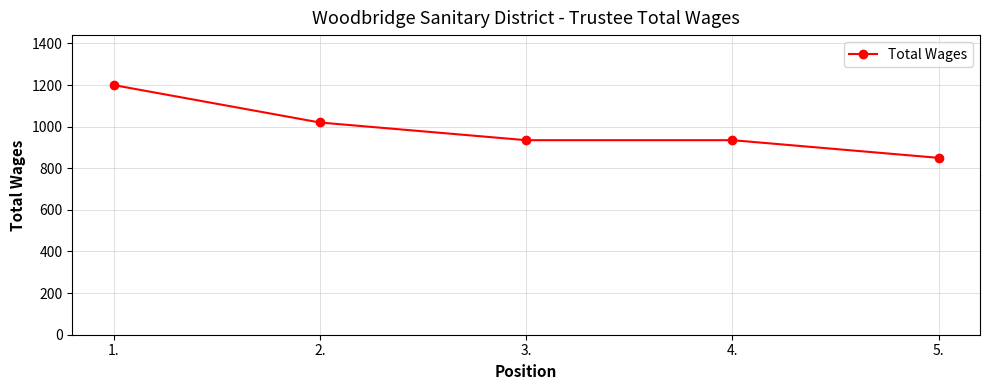

What is the smallest value displayed?

850